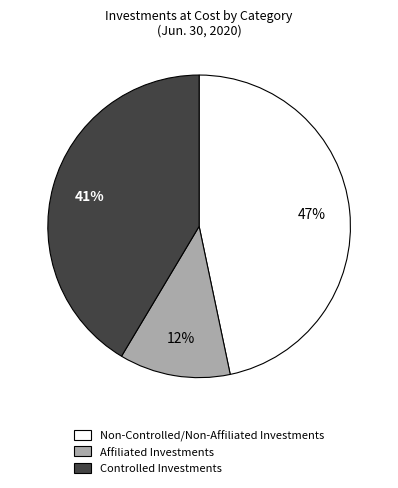

Combined, do Non-Controlled/Non-Affiliated Investments and Controlled Investments account for over 50%?

Yes